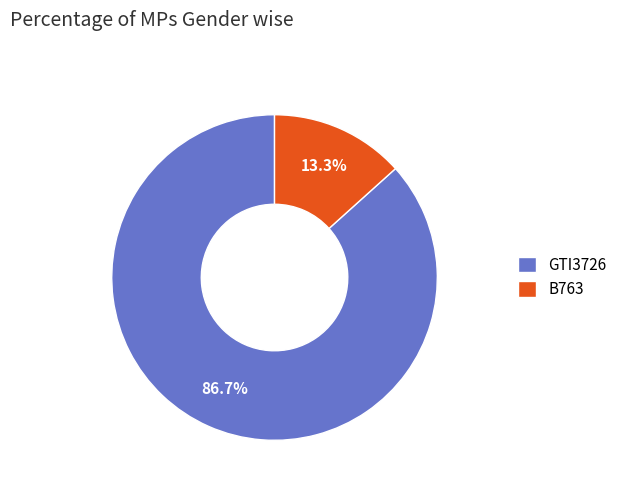

How many slices are in this pie chart?

2